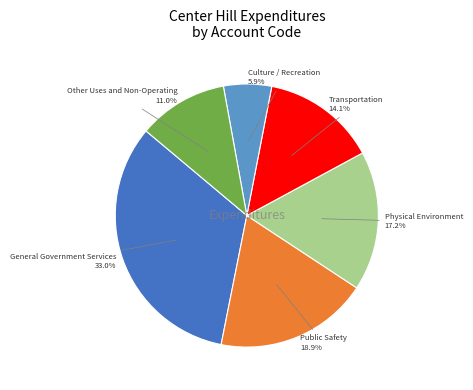

Is it true that Transportation is 20% of the pie?

False